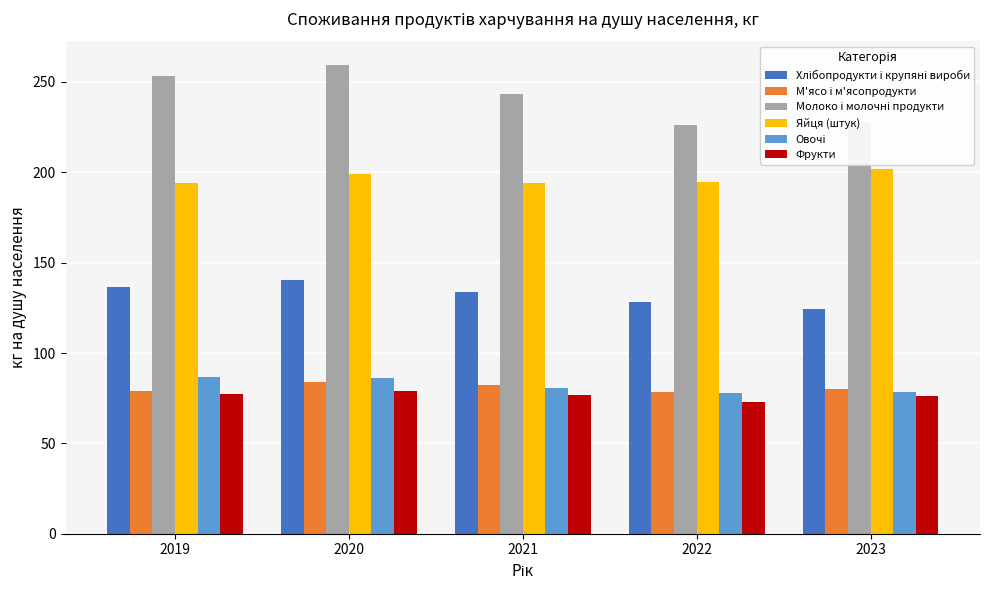

Is the value of Яйця (штук) at 2020 greater than the value of М'ясо і м'ясопродукти at 2021?

Yes